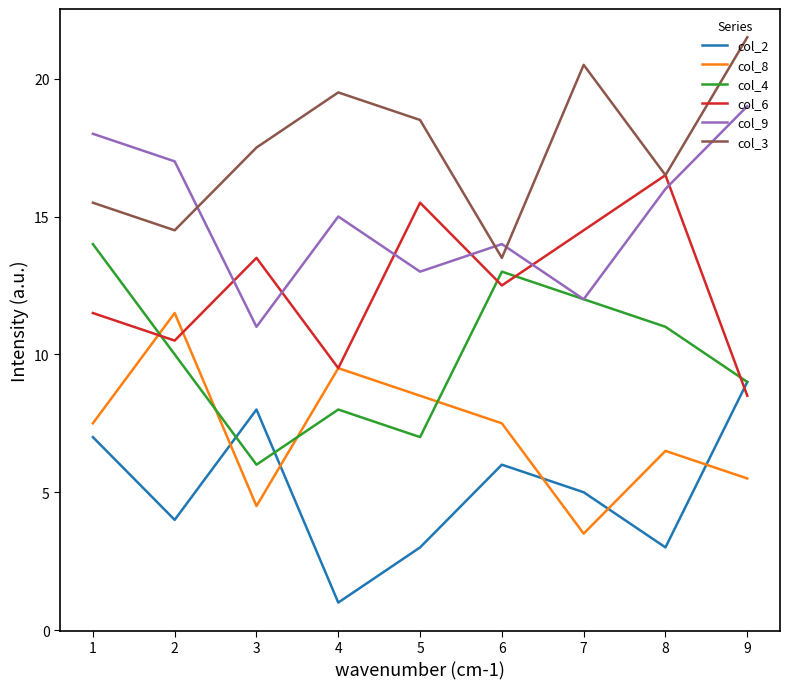

True or false: col_3 and col_4 intersect in this chart.

False